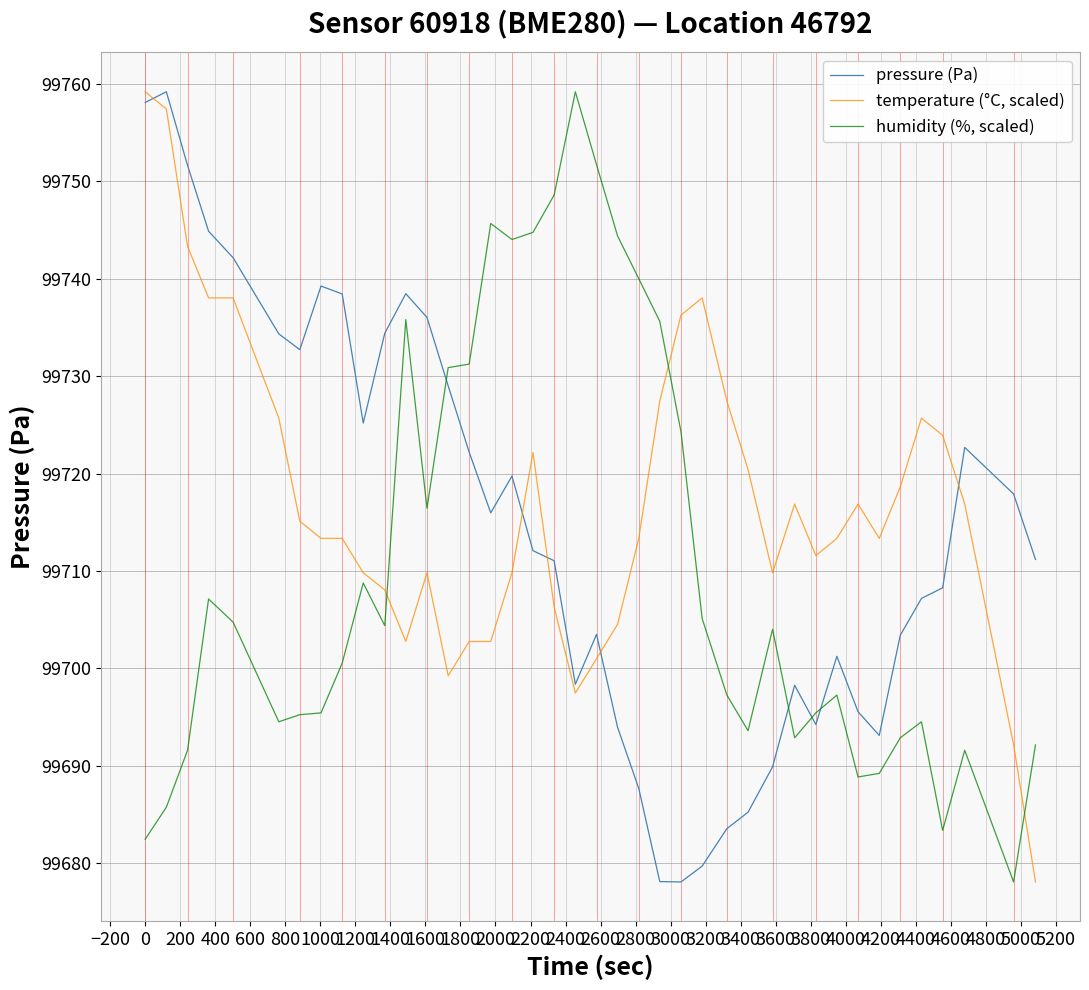

What is the minimum value for temperature (°C, scaled)?

99678.1